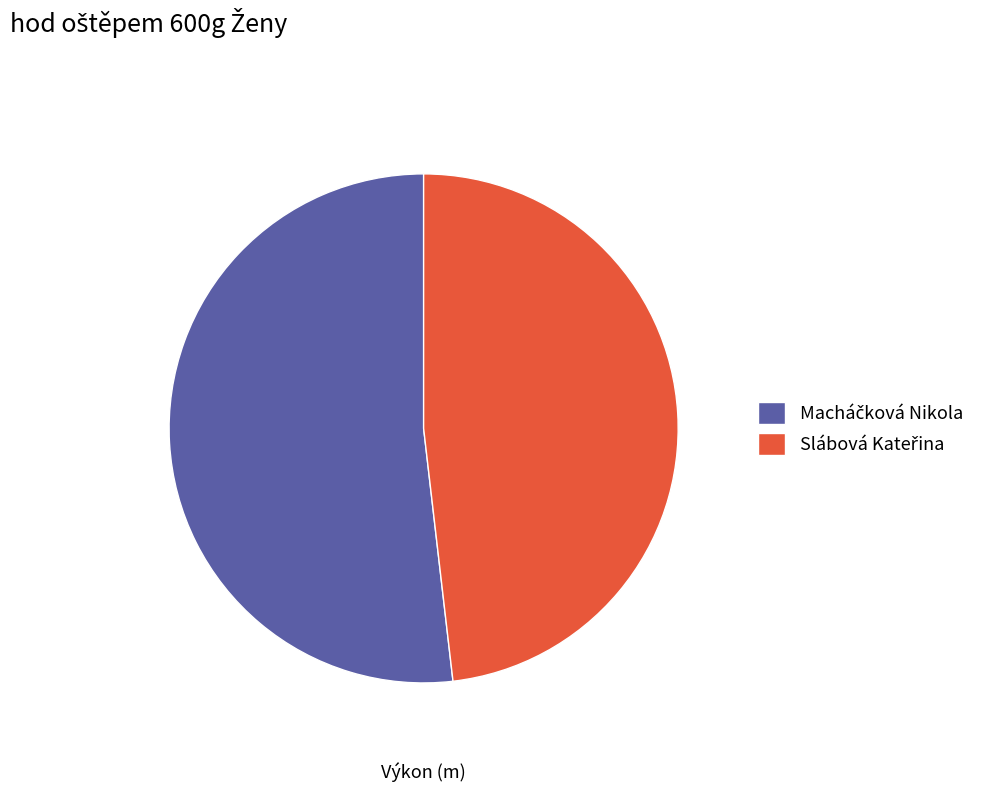

How many slices are in this pie chart?

2